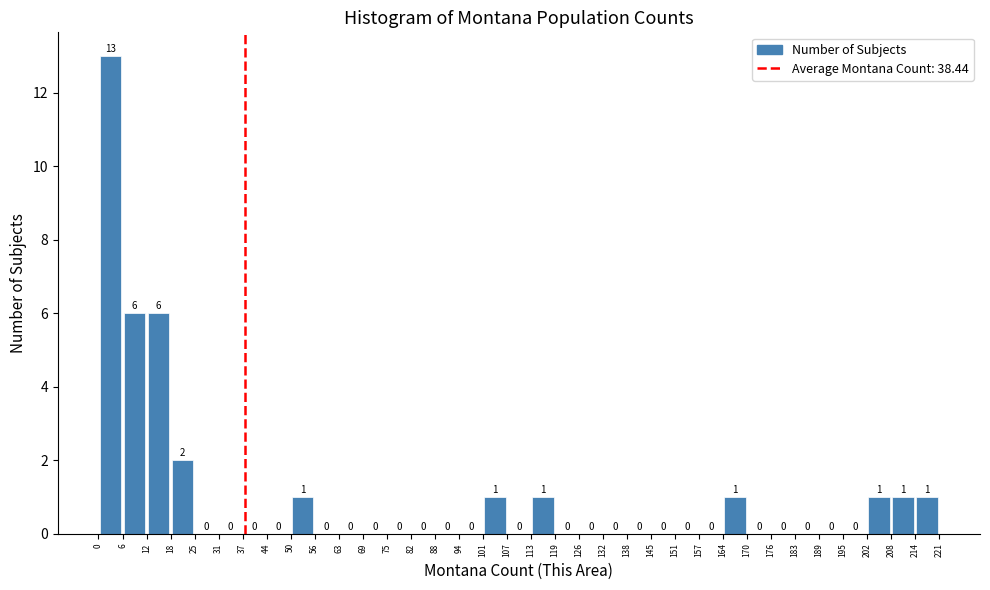

Reading left to right, transcribe this chart: for each bar, give the range it covers on the x-axis and its height.

0 to 6: 13
6 to 12: 6
12 to 18: 6
18 to 25: 2
25 to 31: 0
31 to 37: 0
37 to 44: 0
44 to 50: 0
50 to 56: 1
56 to 63: 0
63 to 69: 0
69 to 75: 0
75 to 82: 0
82 to 88: 0
88 to 94: 0
94 to 101: 0
101 to 107: 1
107 to 113: 0
113 to 119: 1
119 to 126: 0
126 to 132: 0
132 to 138: 0
138 to 145: 0
145 to 151: 0
151 to 157: 0
157 to 164: 0
164 to 170: 1
170 to 176: 0
176 to 183: 0
183 to 189: 0
189 to 195: 0
195 to 202: 0
202 to 208: 1
208 to 214: 1
214 to 221: 1